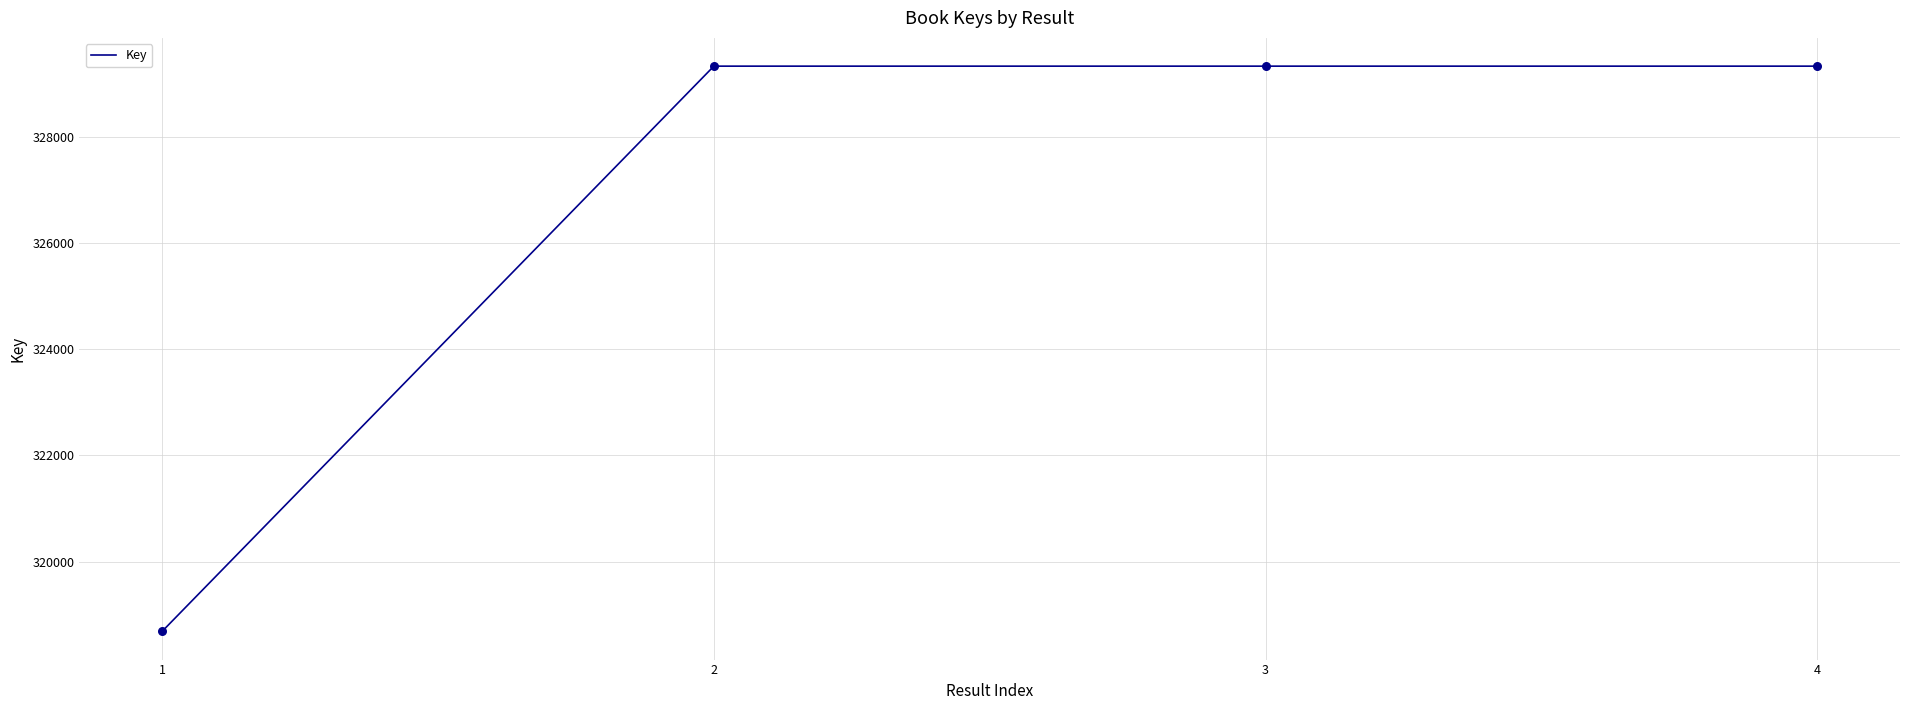

Which has a higher value, 2 or 1?

2